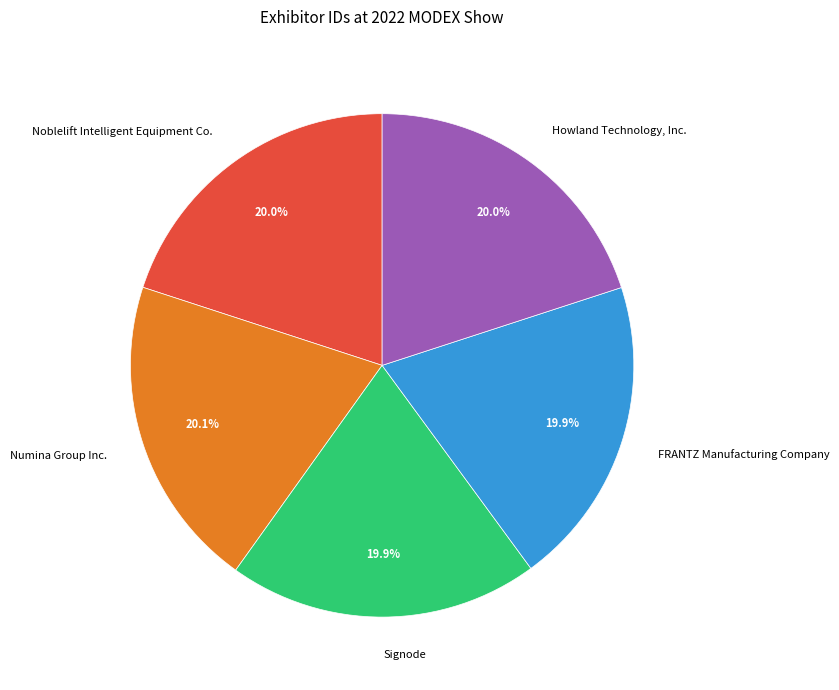

What percentage is the Noblelift Intelligent Equipment Co. slice, to the nearest percent?

20%